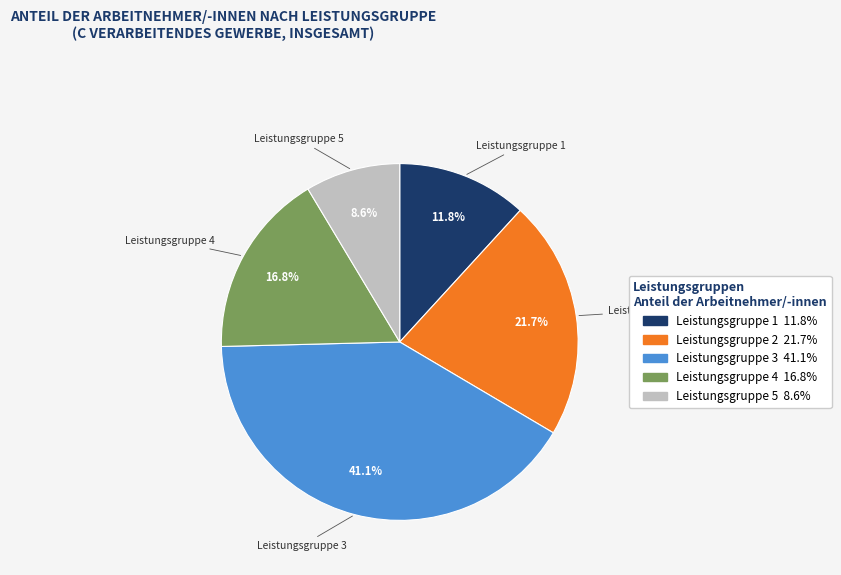

How much of the chart is everything except Leistungsgruppe 2?

78.3%